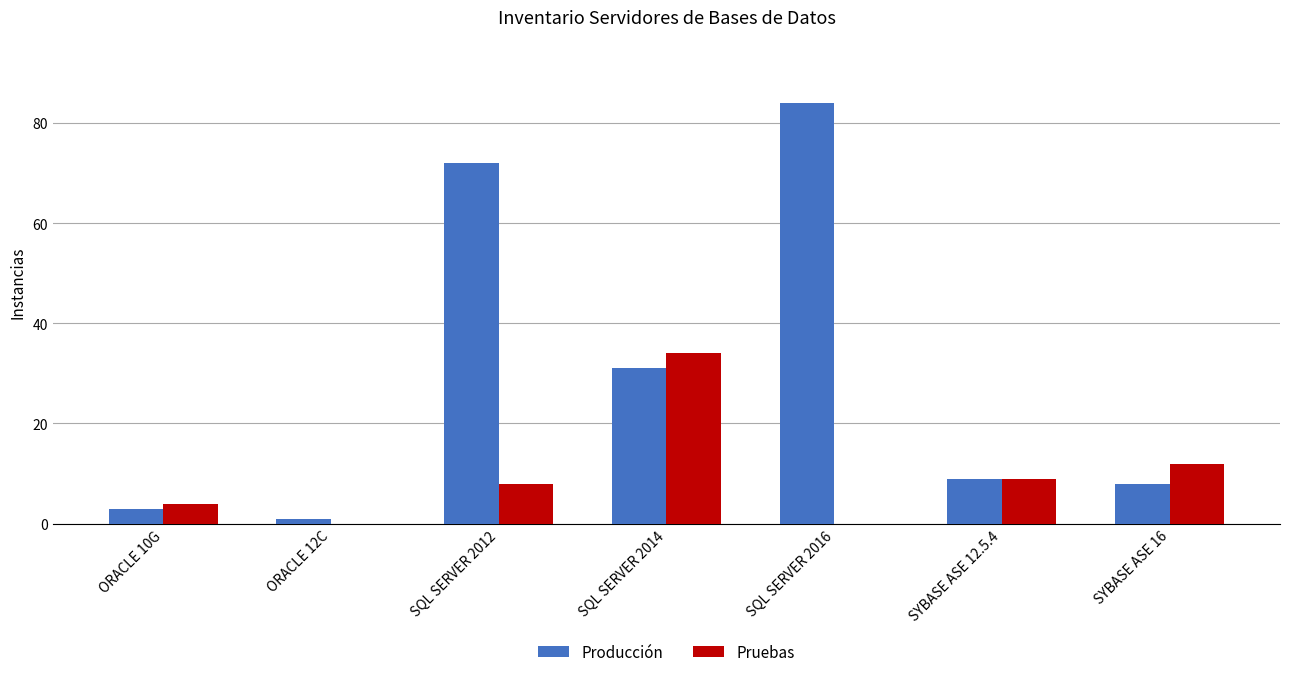

Reading right to left, list all the values displayed in this chart.

Producción: SYBASE ASE 16=8	SYBASE ASE 12.5.4=9	SQL SERVER 2016=84	SQL SERVER 2014=31	SQL SERVER 2012=72	ORACLE 12C=1	ORACLE 10G=3
Pruebas: SYBASE ASE 16=12	SYBASE ASE 12.5.4=9	SQL SERVER 2016=0	SQL SERVER 2014=34	SQL SERVER 2012=8	ORACLE 12C=0	ORACLE 10G=4